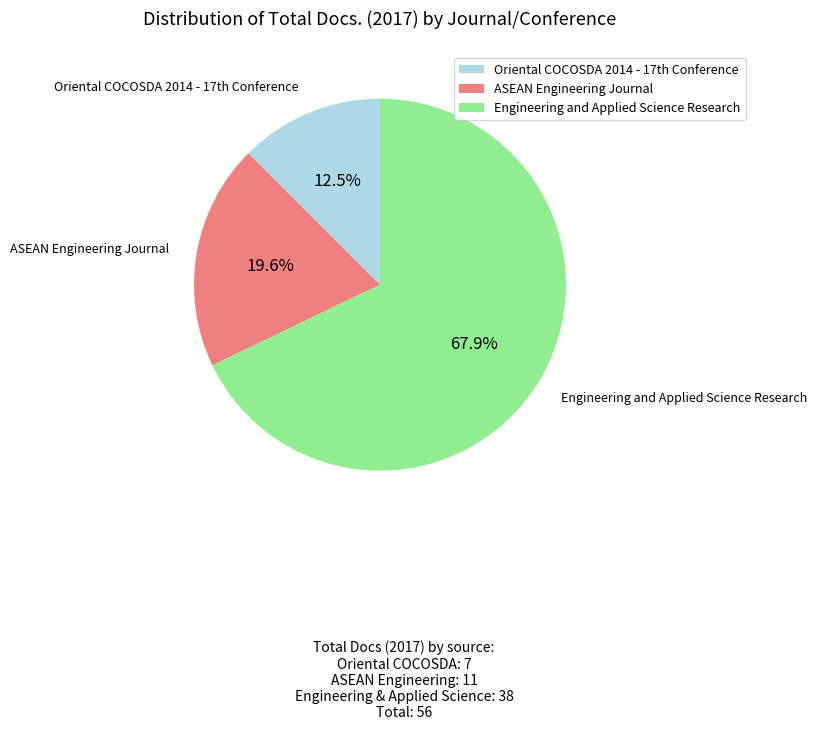

What percentage is NOT represented by Engineering and Applied Science Research?

32.1%